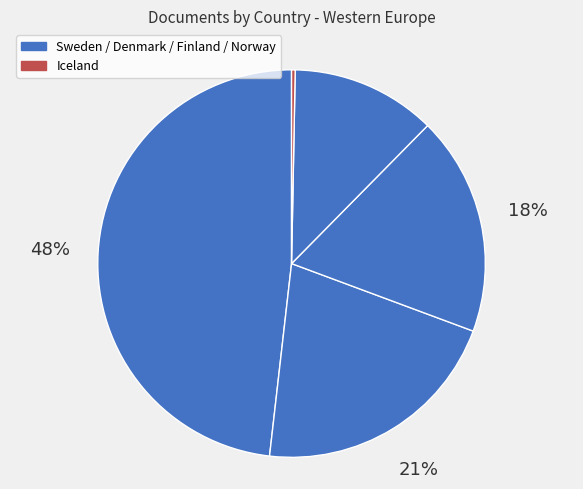

Is there any slice that represents more than half of the pie?

No